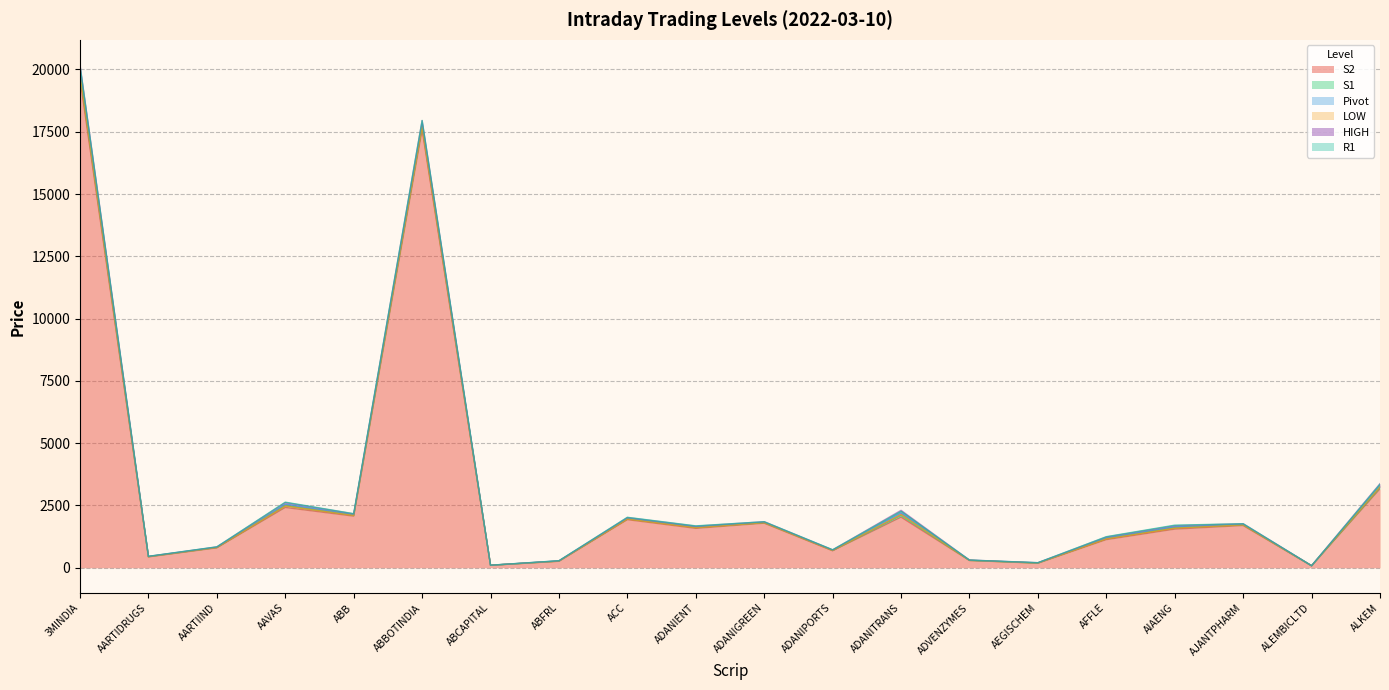

What is the label of the 9th point from the left?

ACC